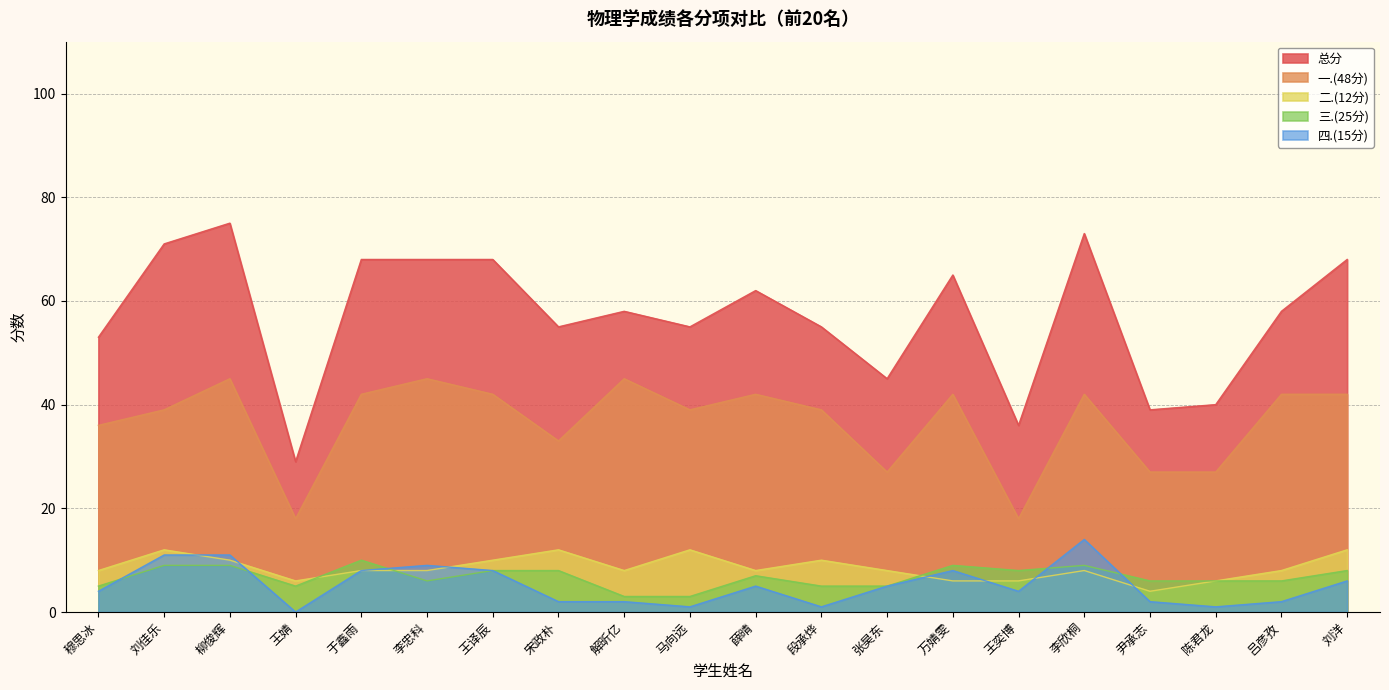

True or false: 一.(48分) and 二.(12分) cross at least once.

False